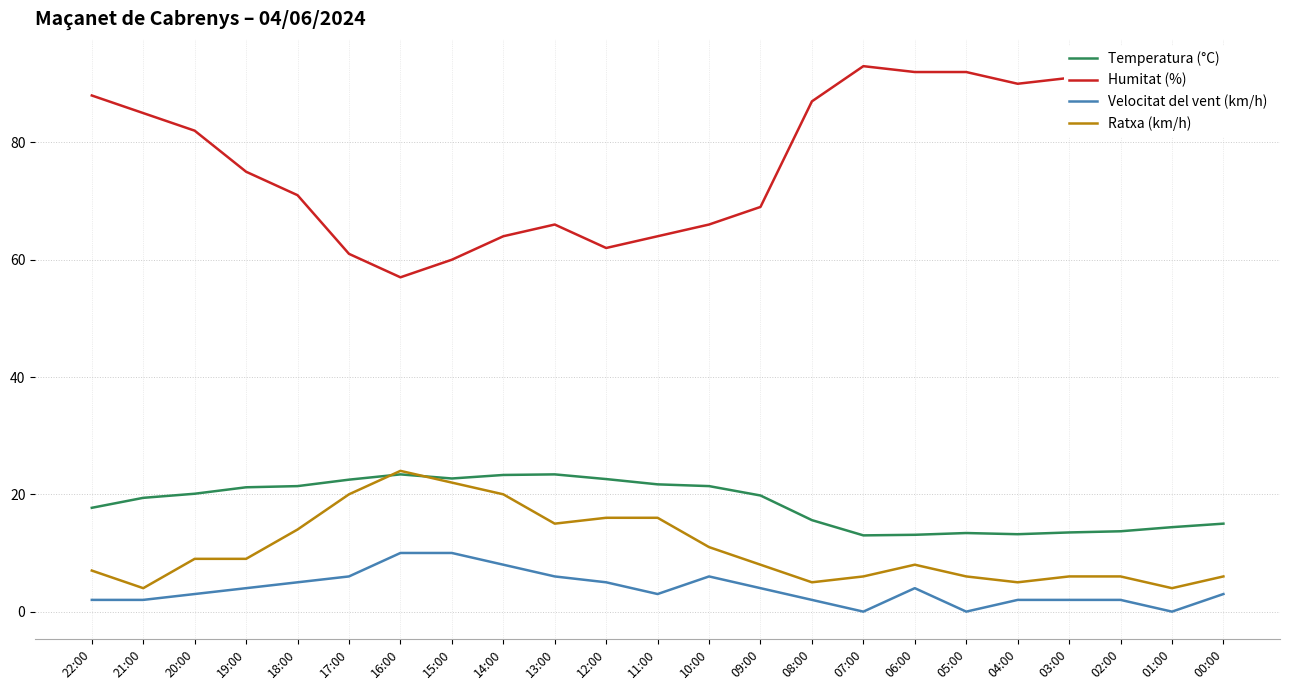

What is the greatest value displayed?

93.0